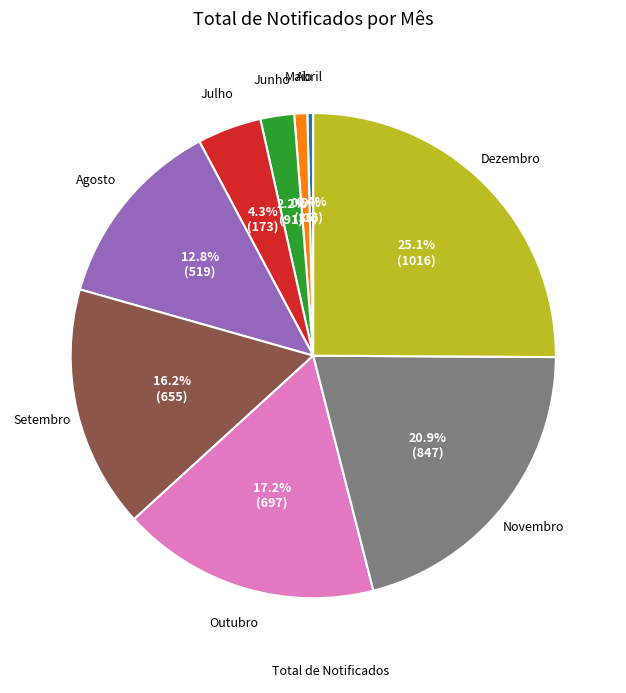

Does any single category account for the majority?

No